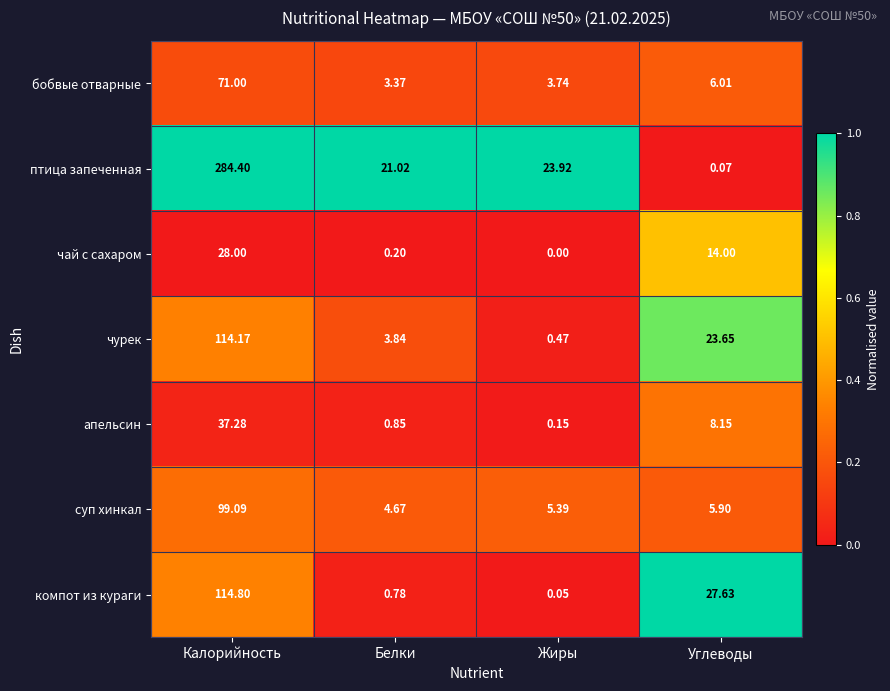

Which category has the lowest value across all series?

Жиры